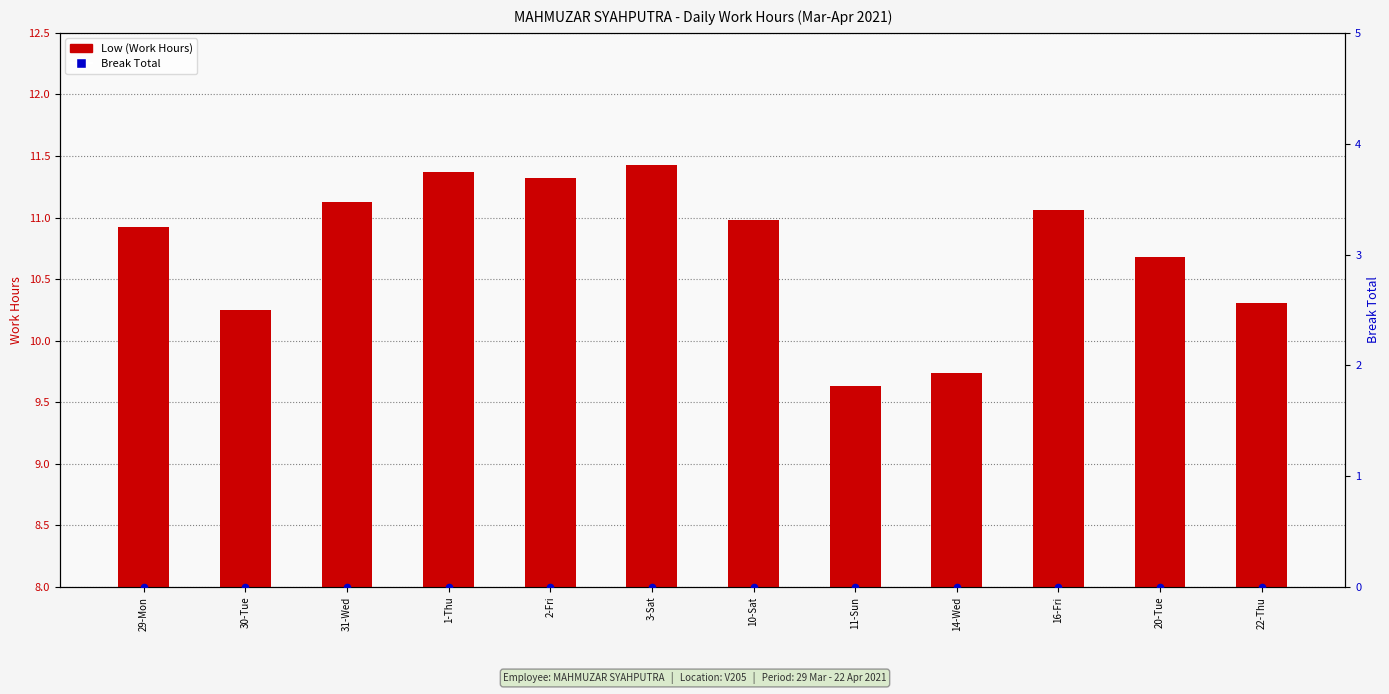

What are all the series names shown in the legend?

Low (Work Hours), Break Total